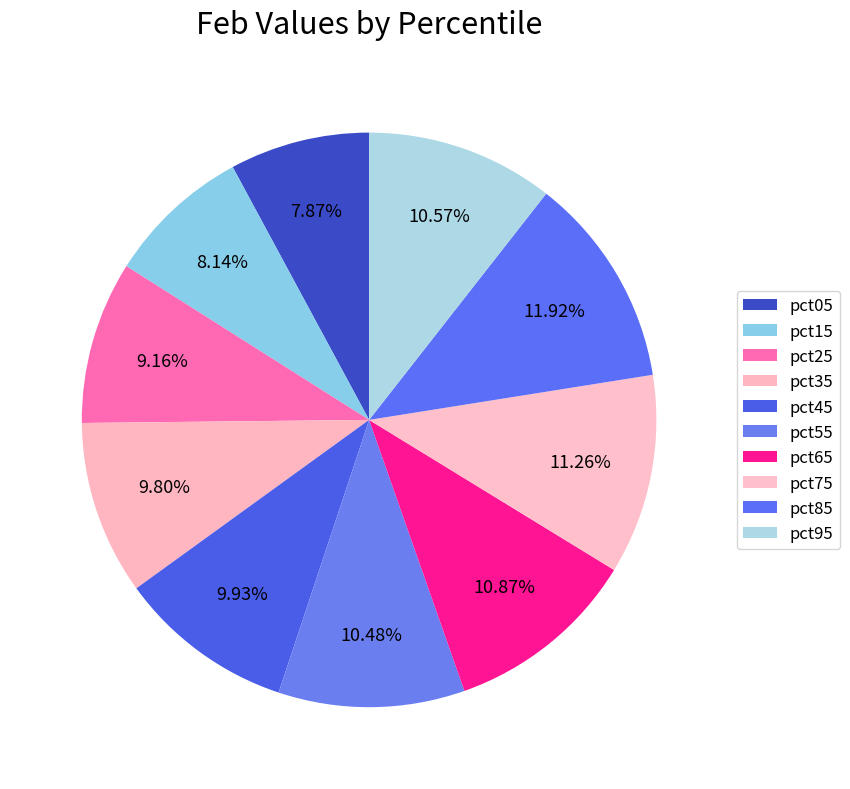

To the nearest percent, what is the average slice percentage?

10%